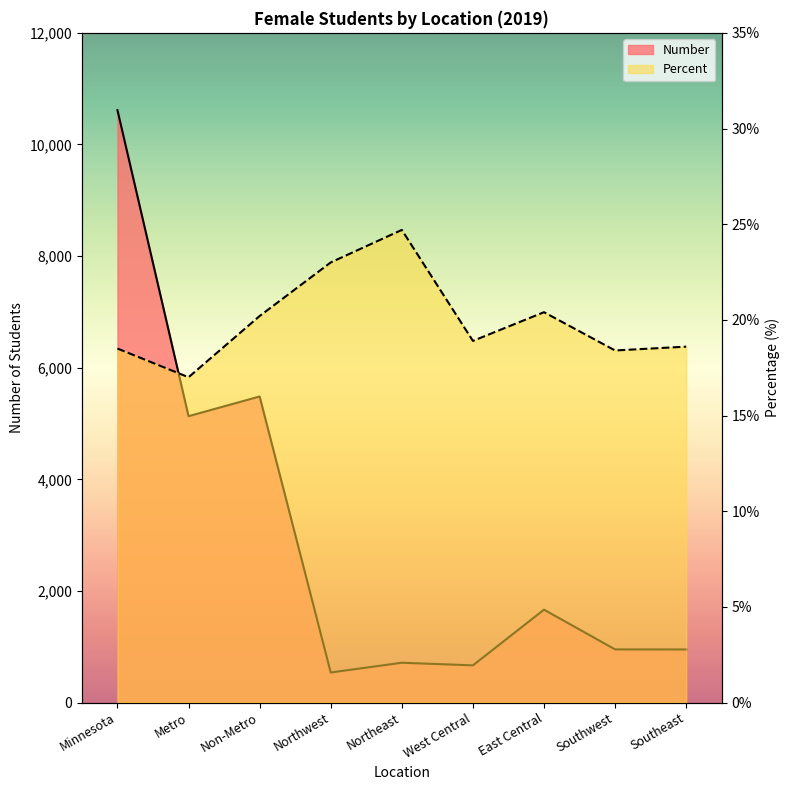

Reading left to right, extract all data points from this chart.

Number (hundreds): 10615.0	5131.0	5484.0	538.0	713.0	666.0	1664.0	952.0	951.0
Percent: 18.5	17.0	20.2	23.0	24.7	18.9	20.4	18.4	18.6